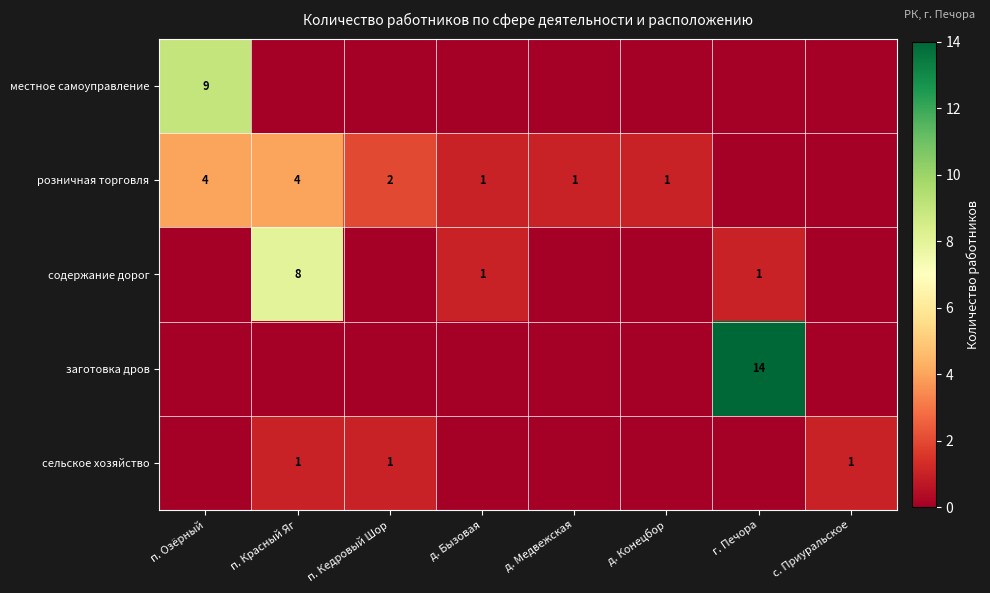

The value of розничная торговля at д. Медвежская is 1. True or false?

True